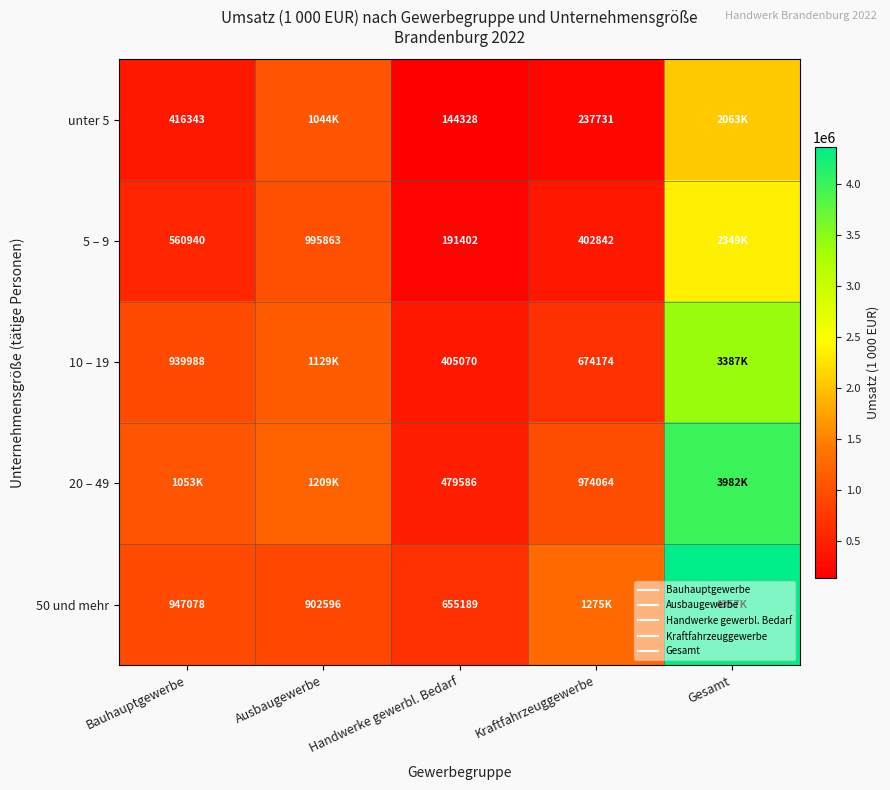

What value does the unter 5 series have at Ausbaugewerbe, to the nearest 100?

1043500